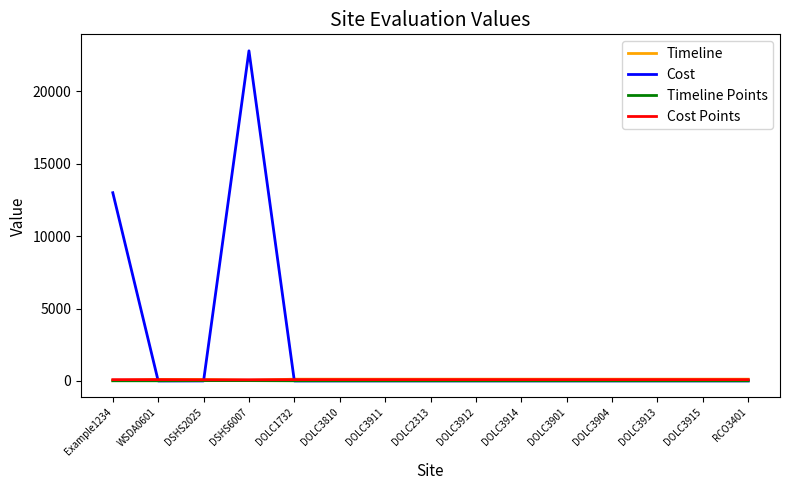

At which category is the sum across all series the highest?

DSHS6007